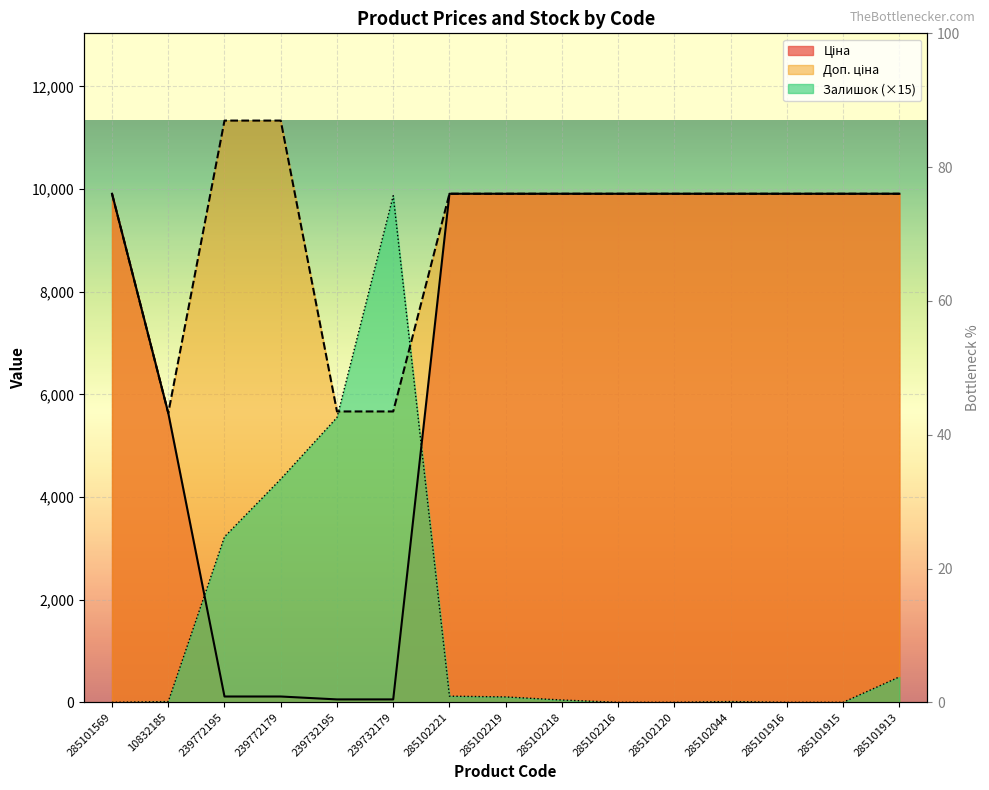

Rank the series by their maximum value, from lowest to highest.

Залишок, Ціна, Доп. ціна